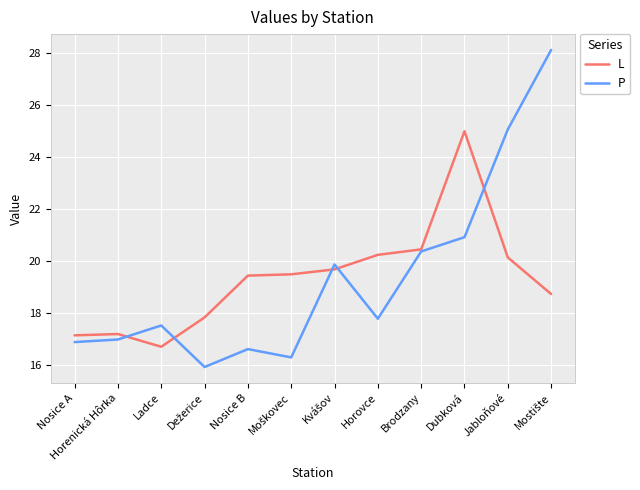

Is the value of P at Ladce greater than the value of L at Ladce?

Yes